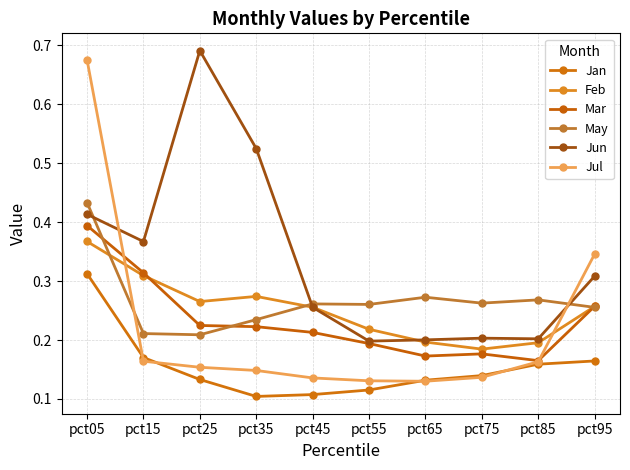

Is it true that Mar equals 0.1 at pct45?

False